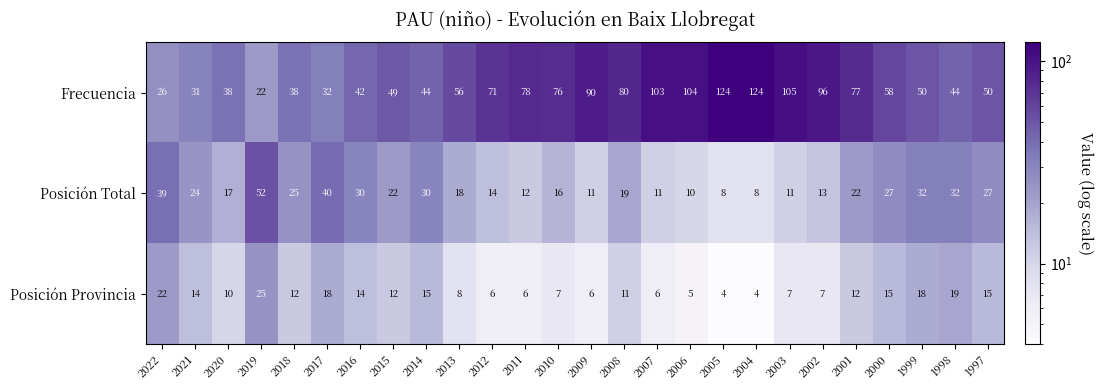

What is the spread (max minus min) of values at 2014?

29